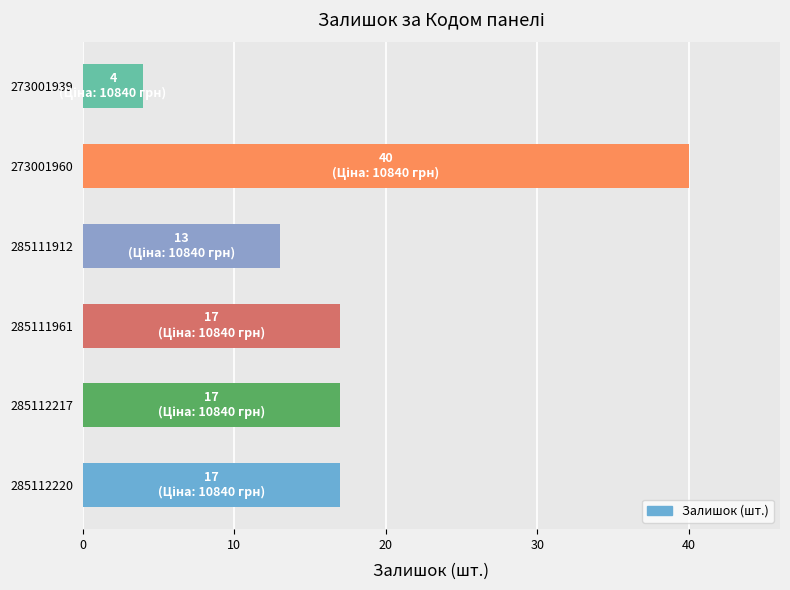

What is the sum of the values at 285112220 and 285111961?

34